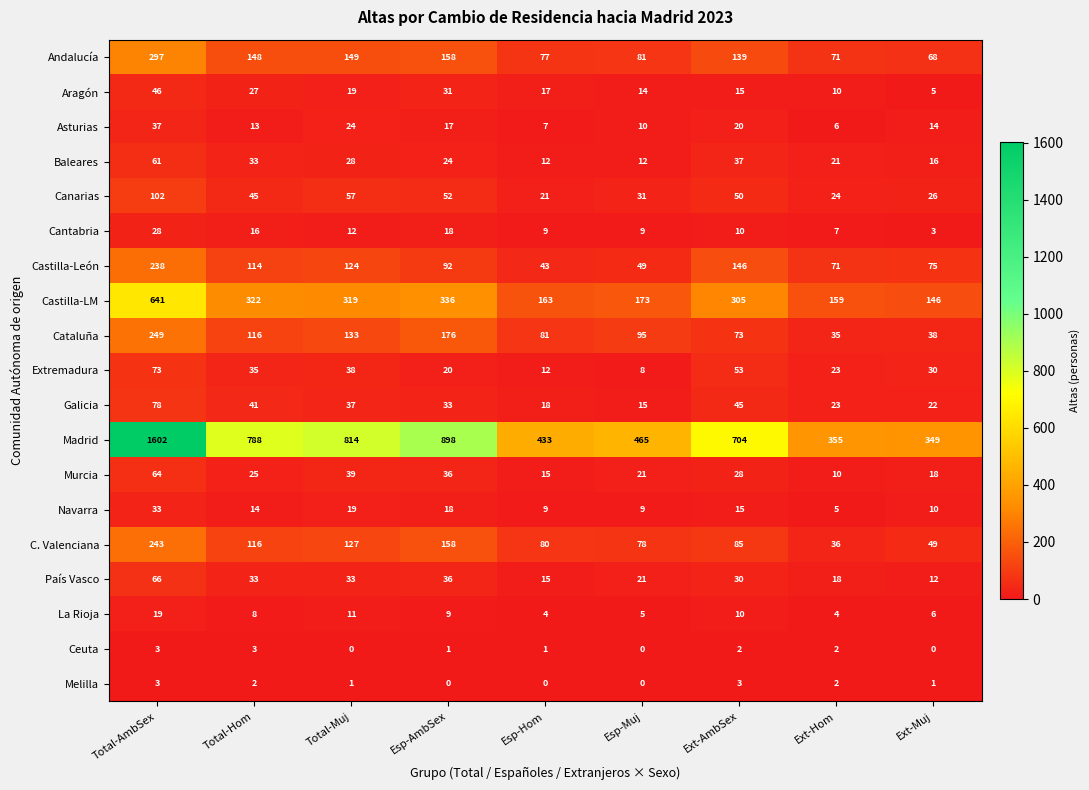

What is the difference between the Andalucía values at Ext-Hom and Esp-Hom?

6